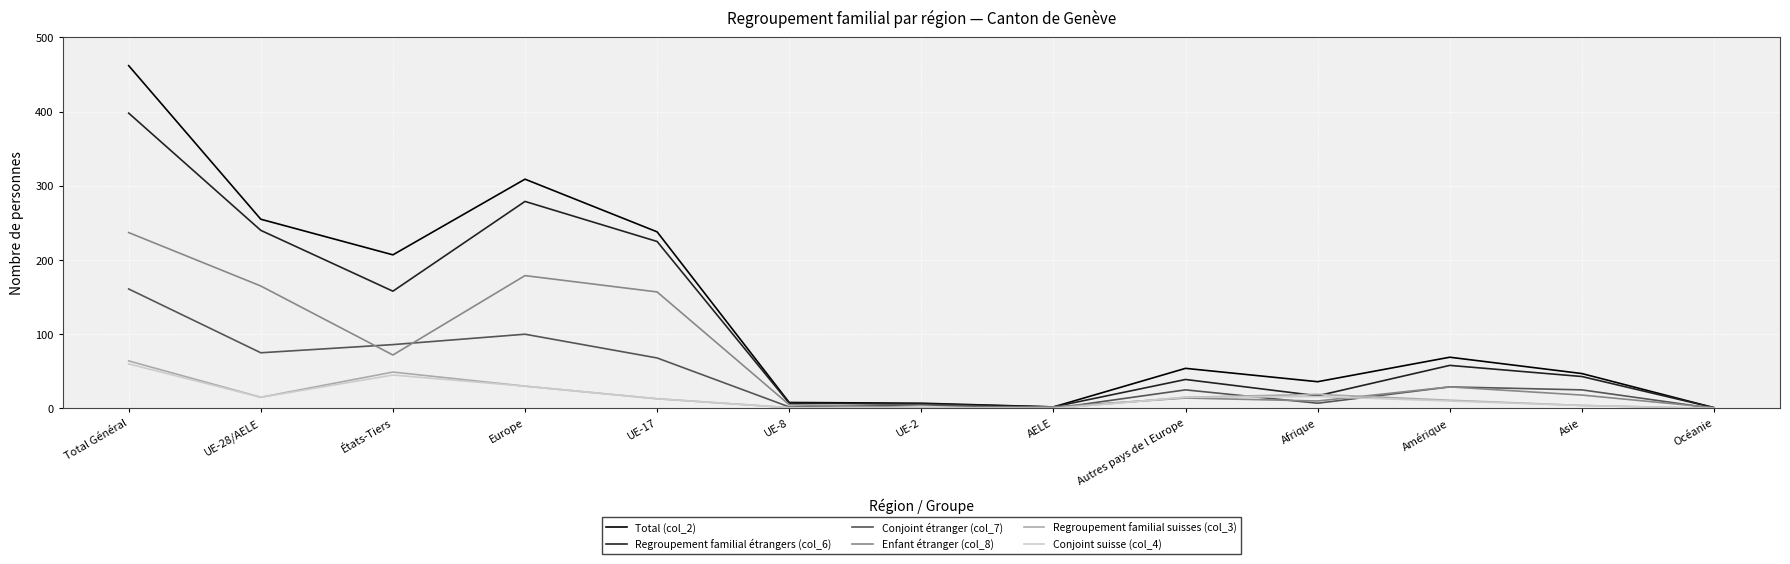

Which series has the largest range (max minus min)?

Total (col_2)